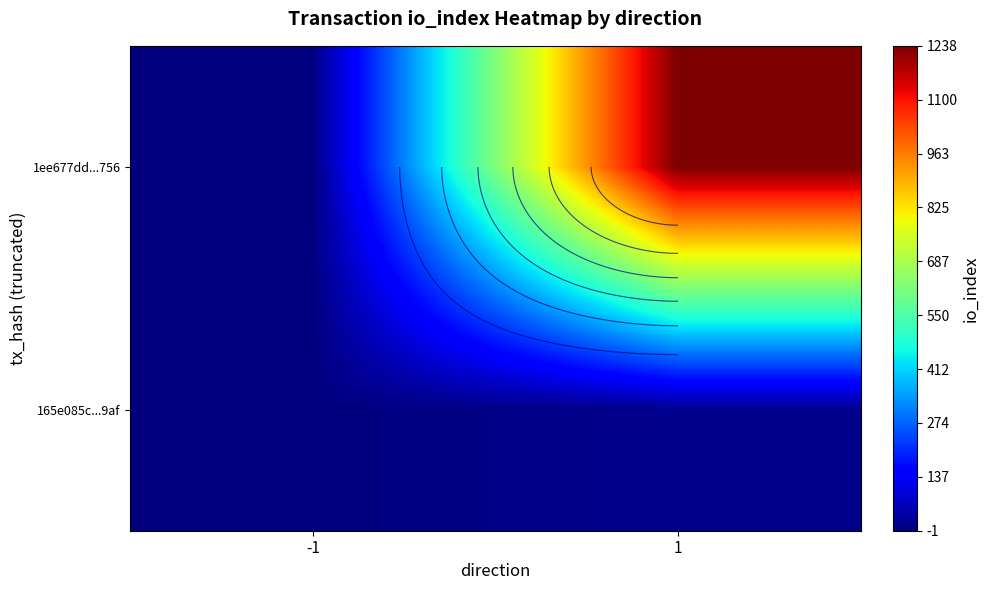

What is the spread (max minus min) of values at -1?

2